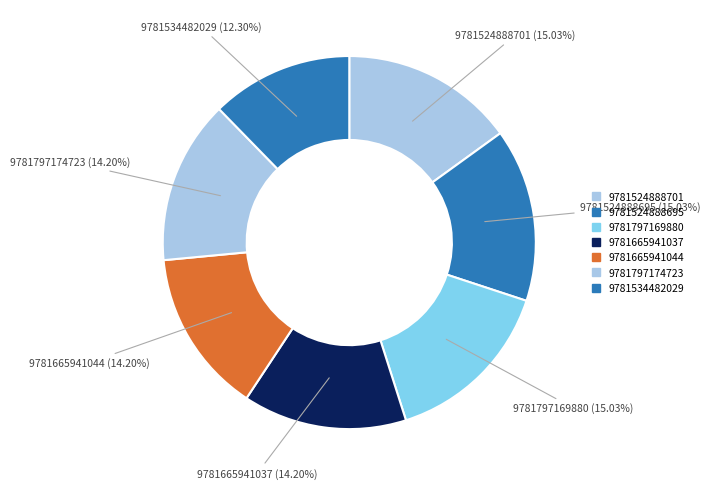

How much of the chart is everything except 9781797174723?

85.8%